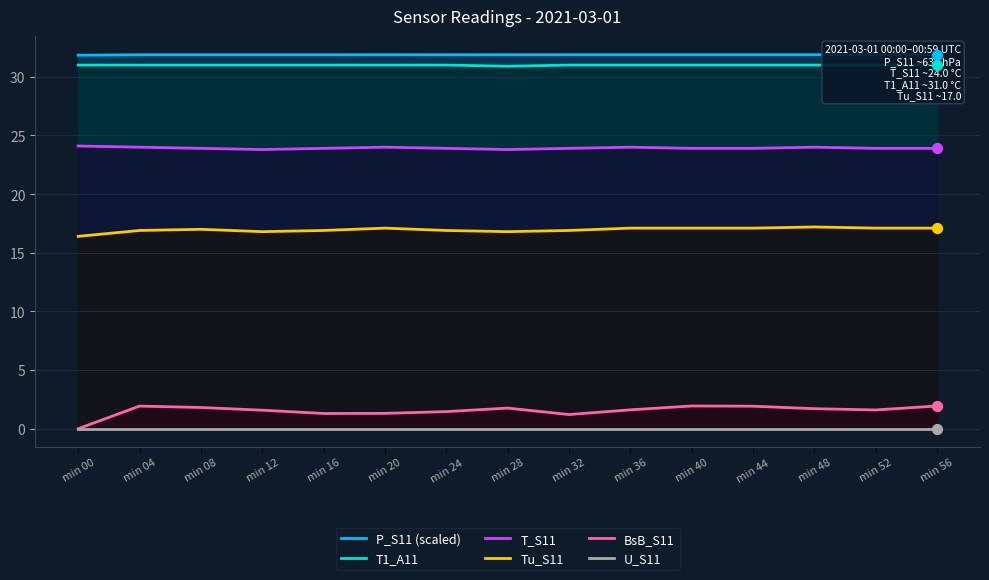

Which series has the largest Y range (max minus min)?

BsB_S11